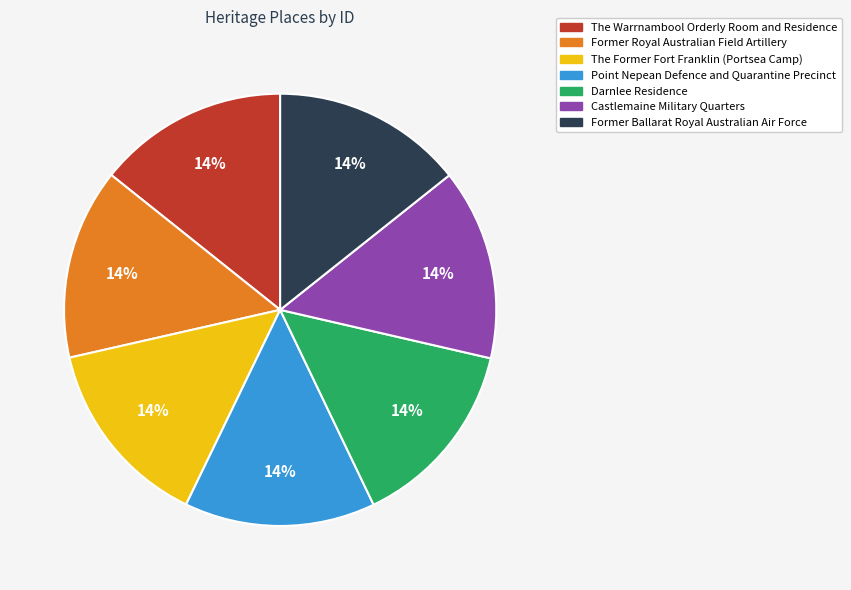

Is it true that The Warrnambool Orderly Room and Residence is 7% of the pie?

False